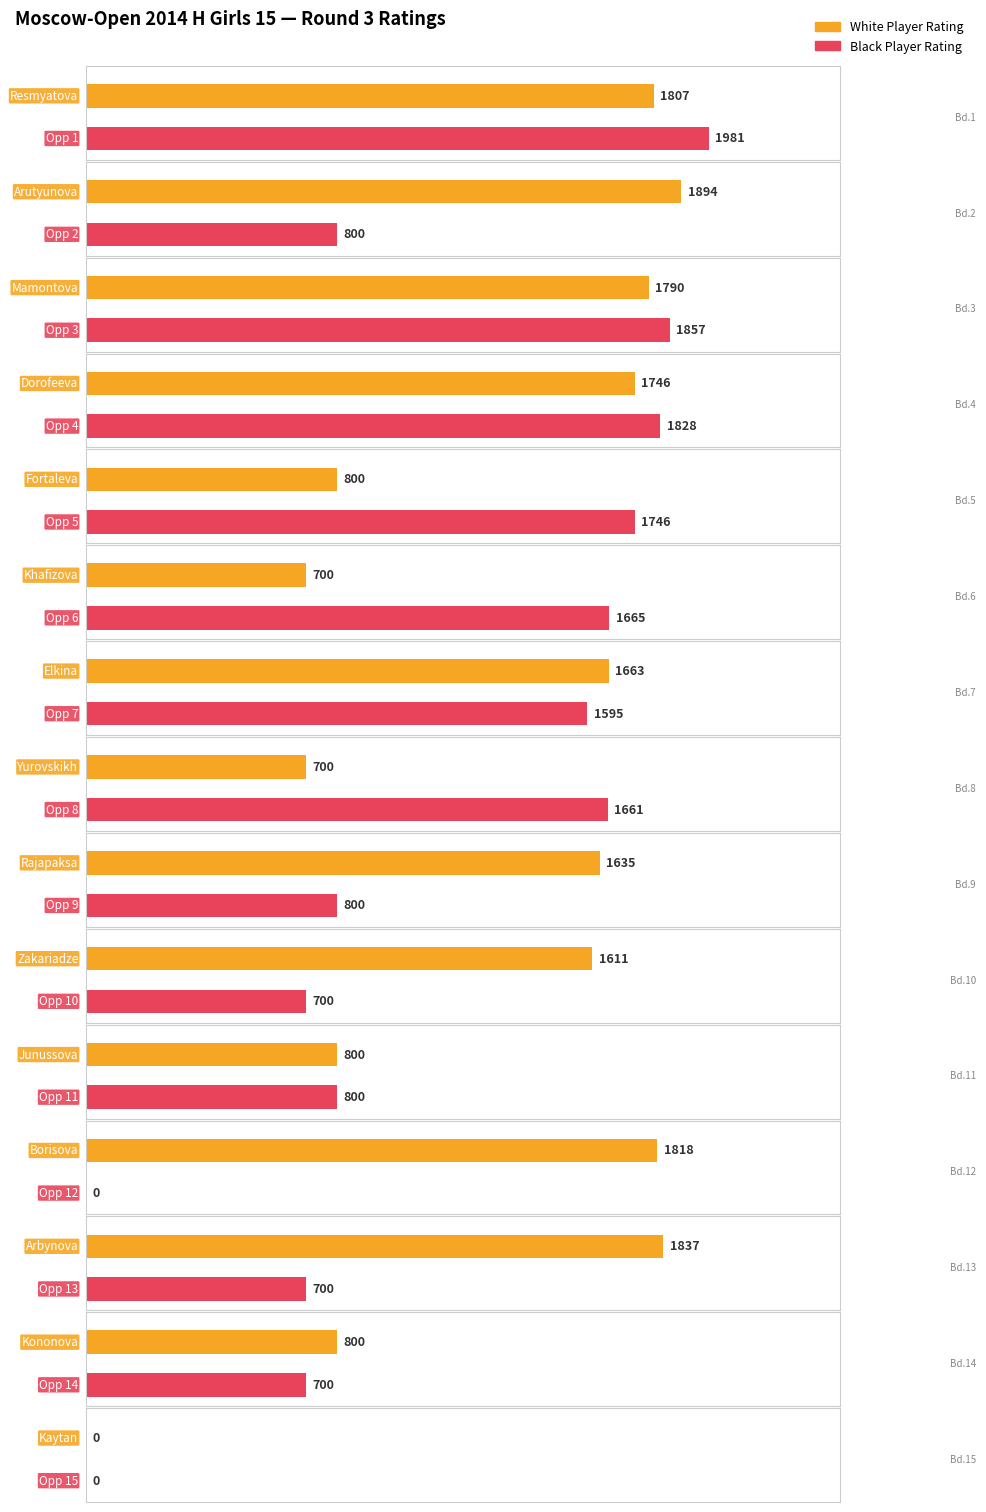

List the series in order of their overall mean, highest first.

White Rating, Black Rating